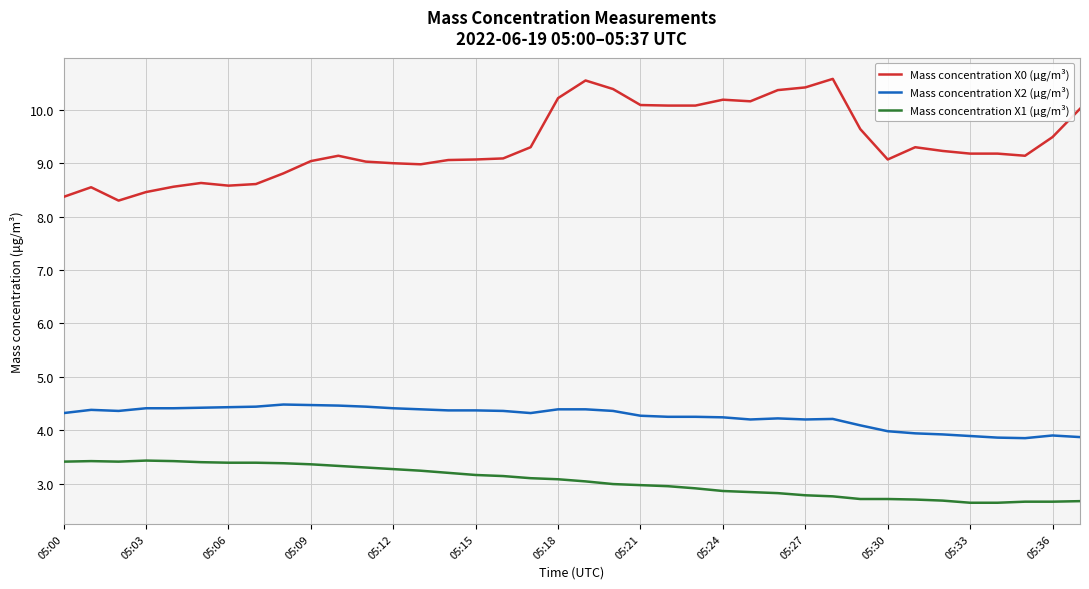

True or false: Mass concentration X0 (μg/m³) and Mass concentration X2 (μg/m³) cross at least once.

False